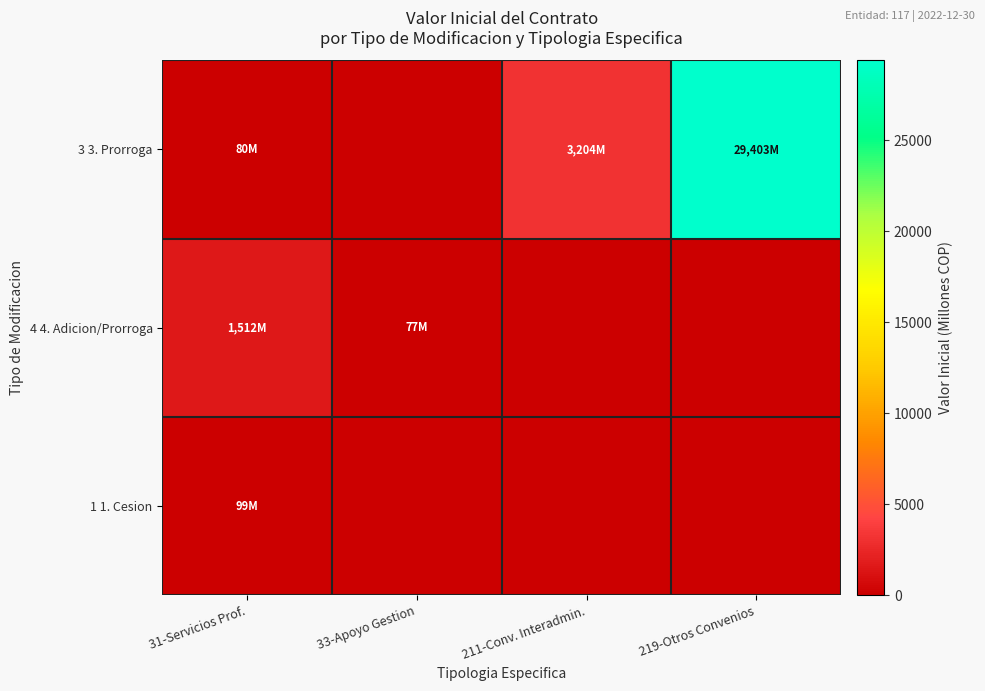

At how many categories does at least one series exceed 27367?

1